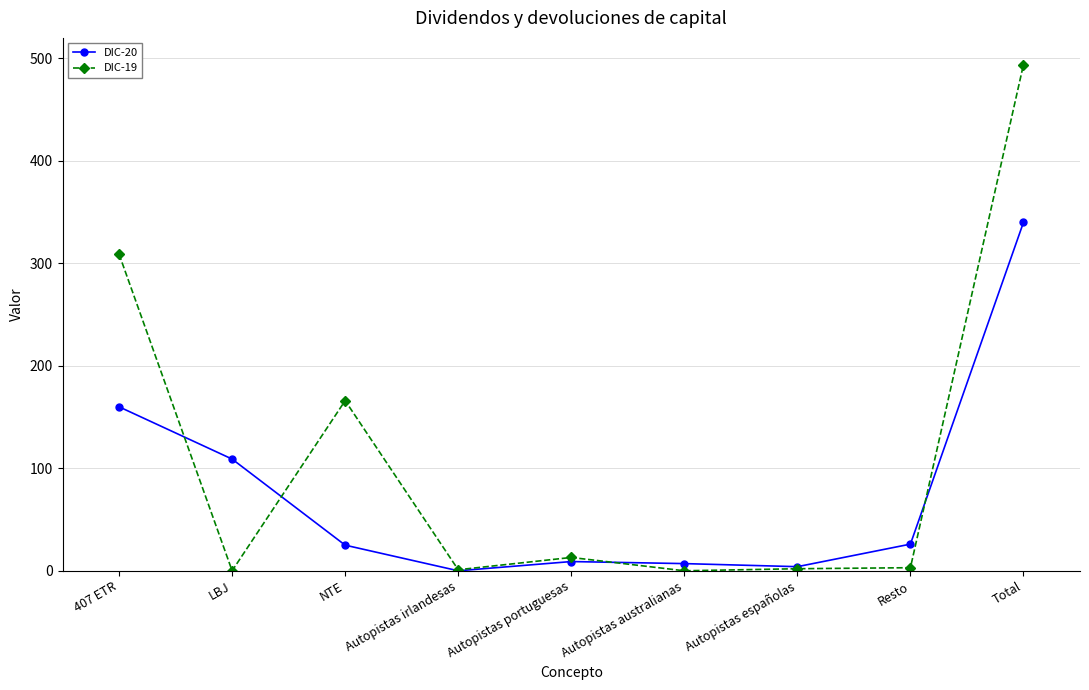

At which label does DIC-19 reach its peak?

Total